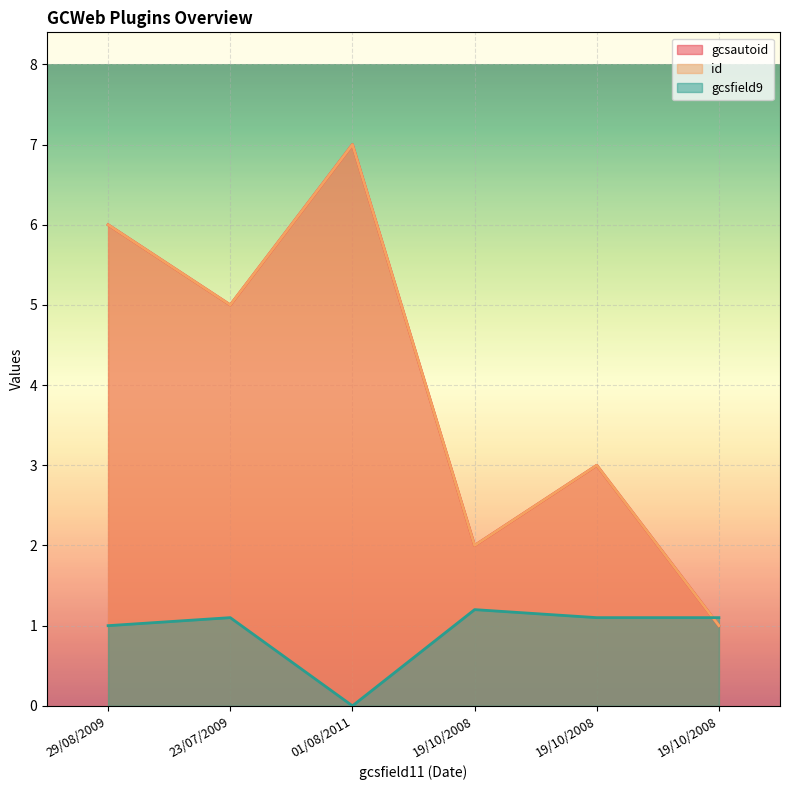

What is the average value of the id series?

4.0